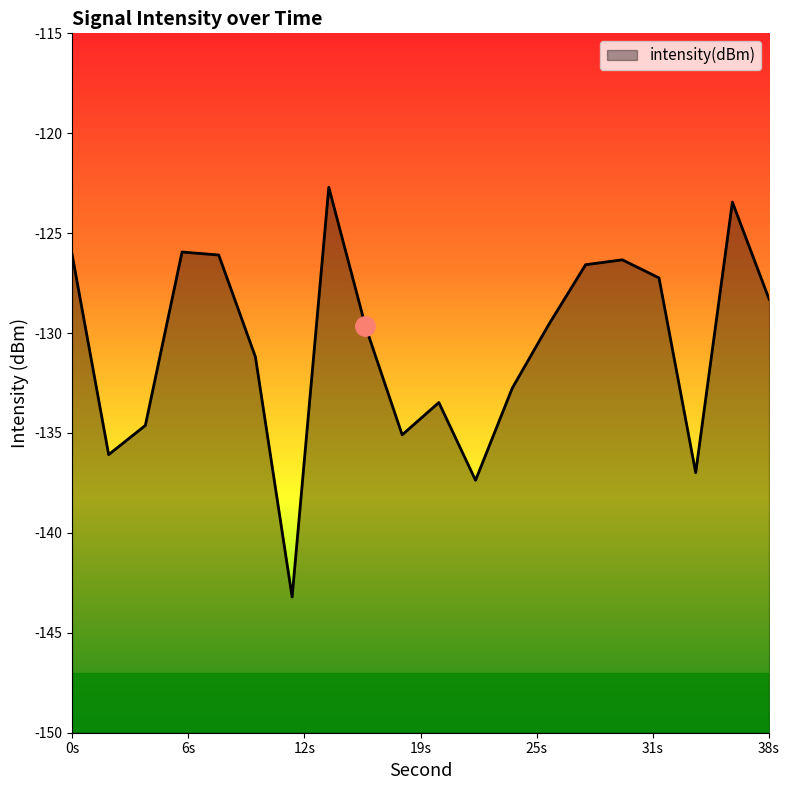

What is the sum of all values?

-2612.7